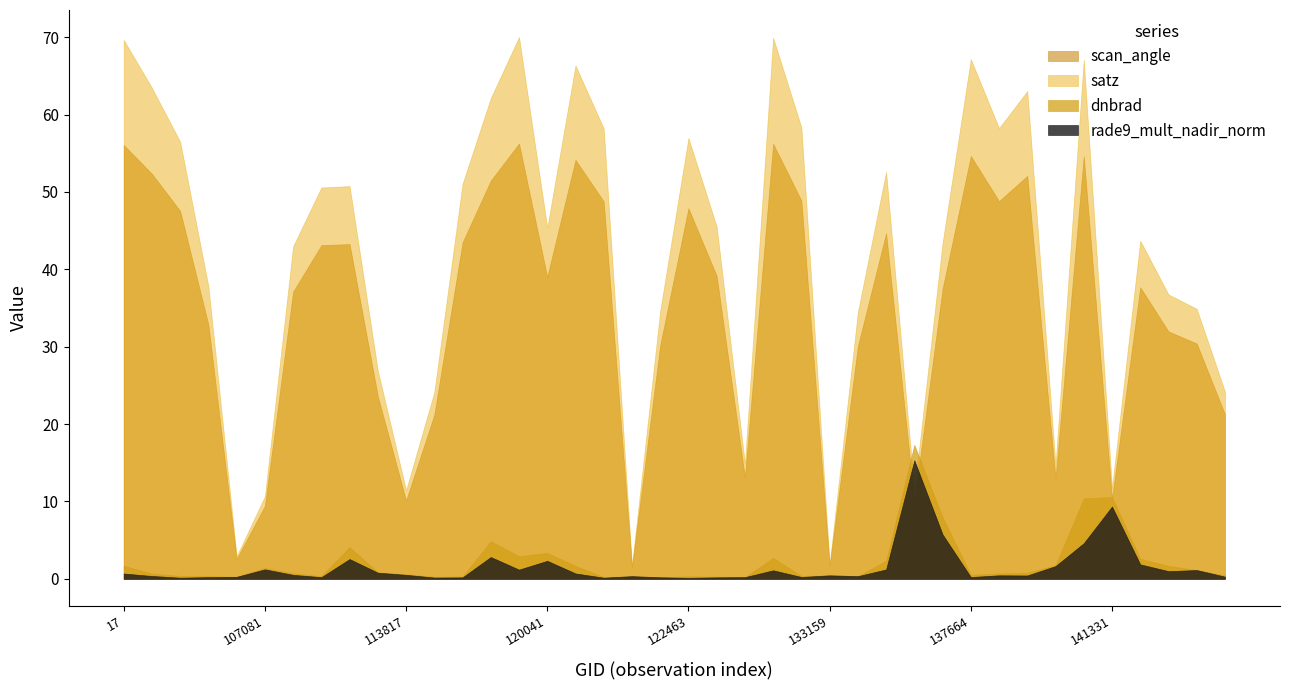

Reading right to left, list all the values displayed in this chart.

dnbrad: 39=0.5	38=1.1	37=1.7	36=2.6	35=10.6	34=10.4	33=1.8	32=0.8	31=0.7	30=0.5	29=8.0	28=17.3	27=2.3	26=0.3	25=0.5	24=0.4	23=2.7	22=0.2	21=0.3	20=0.3	19=0.2	18=0.3	17=0.2	16=1.7	15=3.4	14=2.9	13=4.9	12=0.3	11=0.3	10=0.6	9=0.8	8=4.1	7=0.4	6=0.7	5=1.4	4=0.3	3=0.4	2=0.4	1=0.7	0=1.7
satz: 39=24.2	38=34.9	37=36.8	36=43.7	35=11.7	34=67.1	33=14.7	32=63.0	31=58.2	30=67.2	29=43.4	28=11.4	27=52.6	26=34.5	25=1.9	24=58.3	23=69.9	22=14.9	21=45.5	20=57.0	19=34.6	18=1.7	17=58.2	16=66.3	15=45.4	14=70.0	13=62.1	12=51.0	11=24.1	10=11.5	9=26.9	8=50.8	7=50.6	6=43.0	5=10.7	4=2.9	3=37.8	2=56.5	1=63.5	0=69.6
scan_angle: 39=21.3	38=30.4	37=32.0	36=37.7	35=10.4	34=54.6	33=13.0	32=52.1	31=48.8	30=54.6	29=37.5	28=10.0	27=44.7	26=30.1	25=1.7	24=48.9	23=56.2	22=13.1	21=39.1	20=47.9	19=30.2	18=1.5	17=48.8	16=54.1	15=39.0	14=56.3	13=51.5	12=43.5	11=21.2	10=10.1	9=23.6	8=43.3	7=43.1	6=37.1	5=9.4	4=2.6	3=32.9	2=47.5	1=52.3	0=56.1
rade9_mult_nadir_norm: 39=0.3	38=1.1	37=1.0	36=1.9	35=9.3	34=4.6	33=1.6	32=0.4	31=0.5	30=0.2	29=5.7	28=15.3	27=1.2	26=0.4	25=0.5	24=0.2	23=1.1	22=0.2	21=0.2	20=0.1	19=0.2	18=0.3	17=0.2	16=0.7	15=2.3	14=1.2	13=2.8	12=0.2	11=0.2	10=0.5	9=0.8	8=2.6	7=0.2	6=0.5	5=1.2	4=0.3	3=0.2	2=0.1	1=0.4	0=0.7